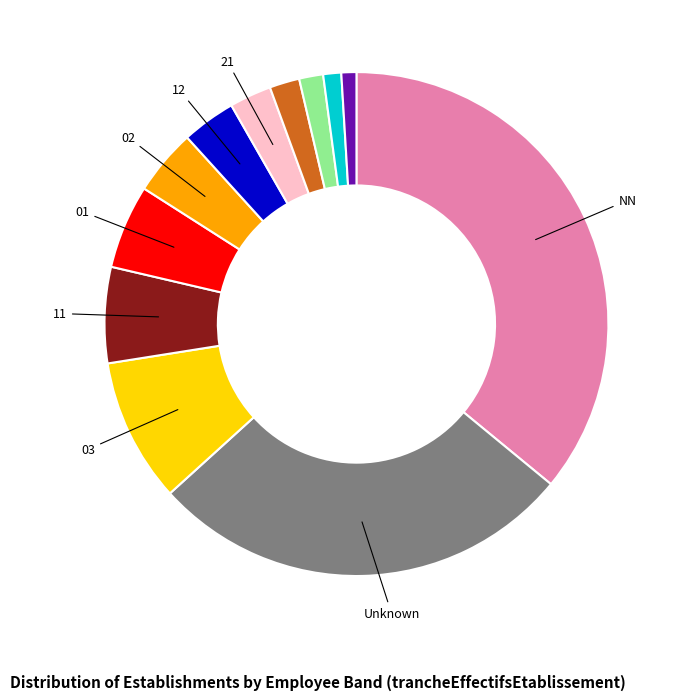

Is there any slice that represents more than half of the pie?

No